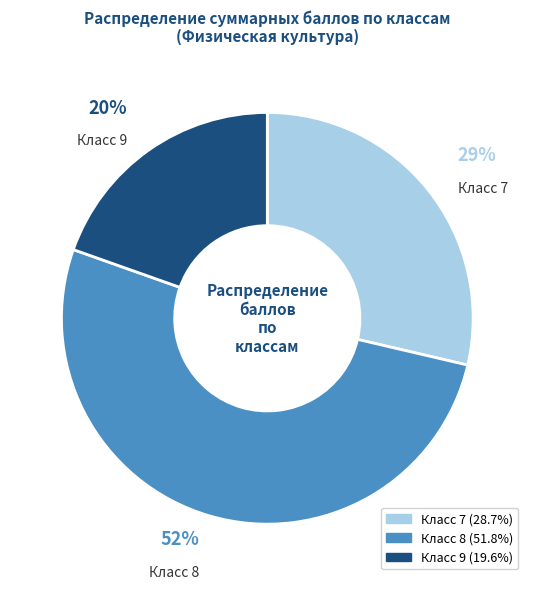

To the nearest percent, what portion does Класс 7 represent?

29%